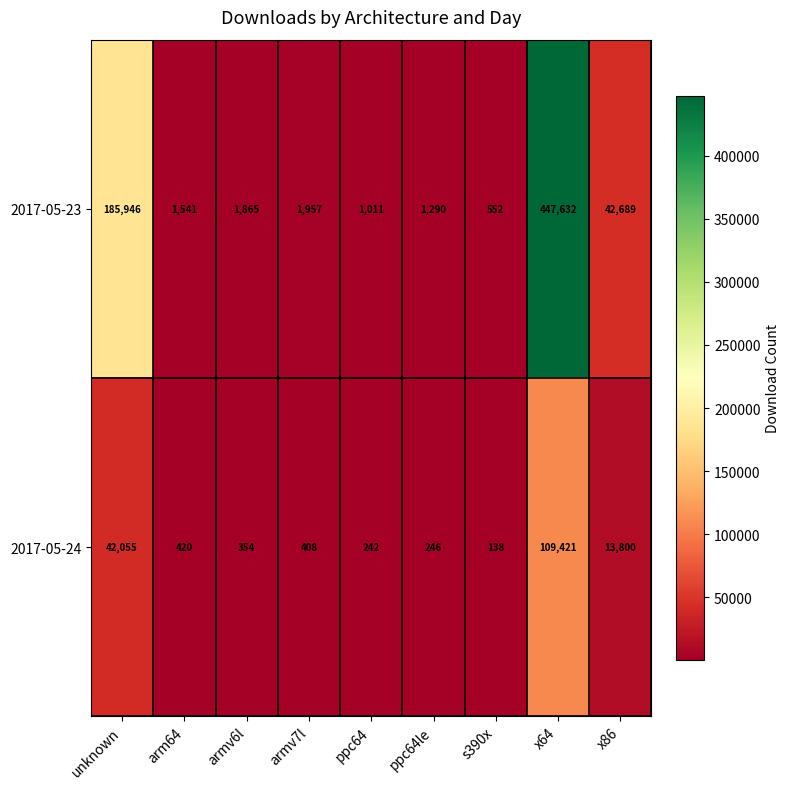

Rank the categories by 2017-05-23 value from highest to lowest.

x64, unknown, x86, armv7l, armv6l, arm64, ppc64le, ppc64, s390x